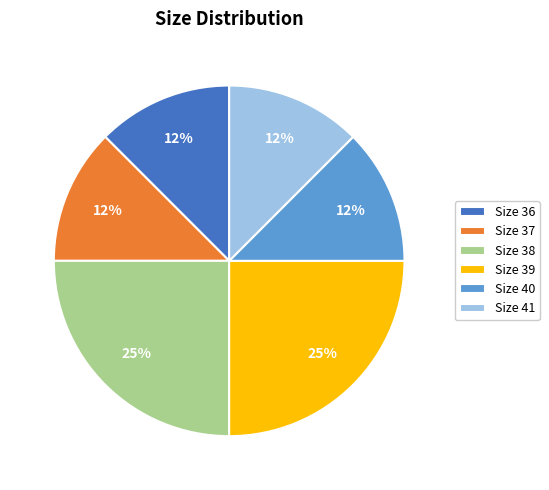

To the nearest percent, what is the average slice percentage?

17%